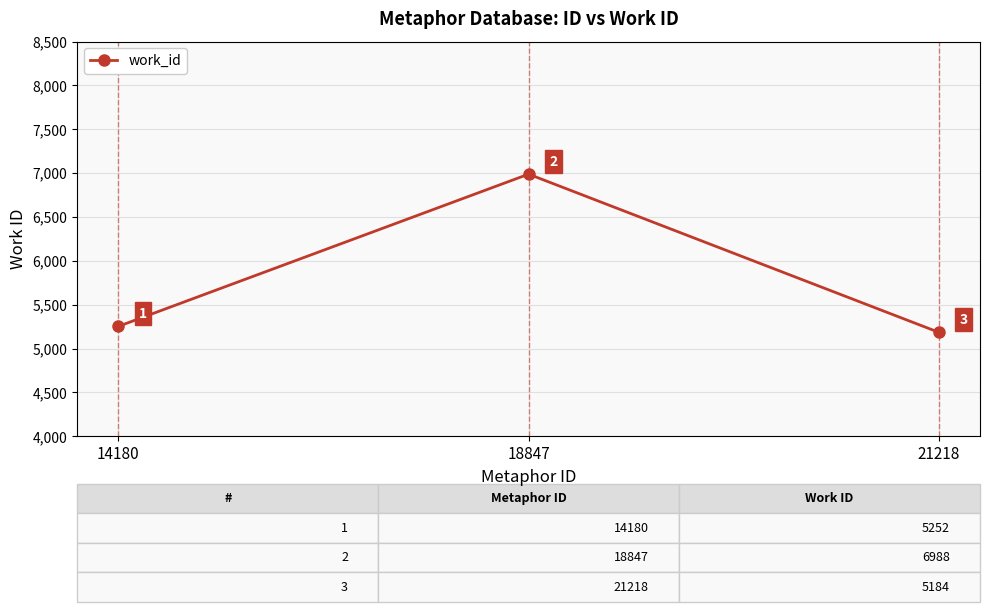

Reading left to right, extract all data points from this chart.

14180=5252	18847=6988	21218=5184